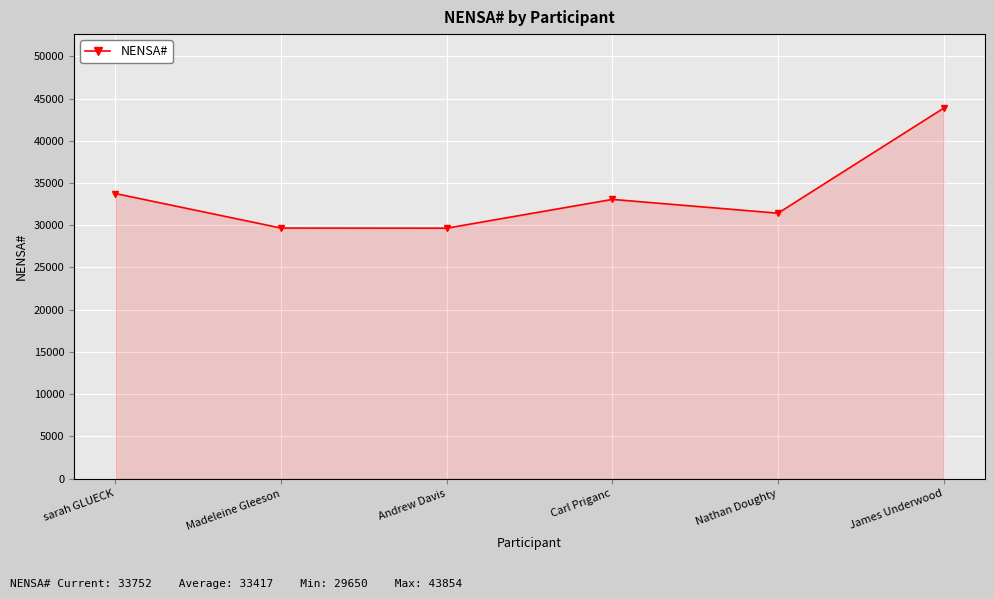

The value at Madeleine Gleeson is 41563. True or false?

False